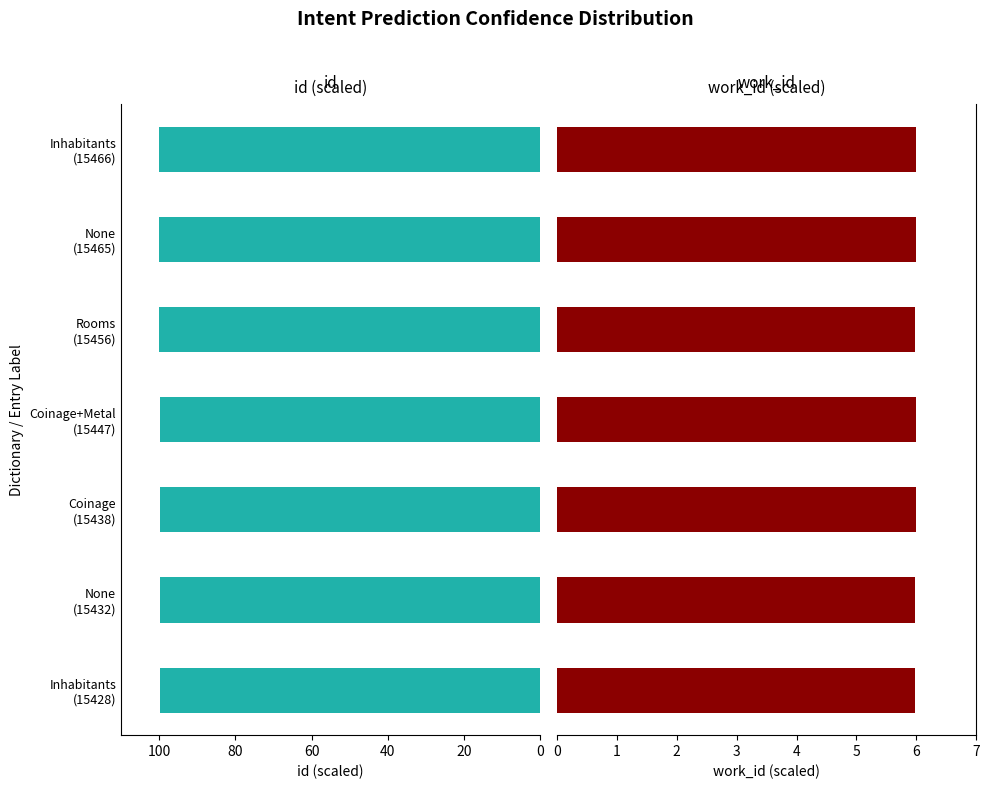

List the series in order of their overall mean, highest first.

id, work_id